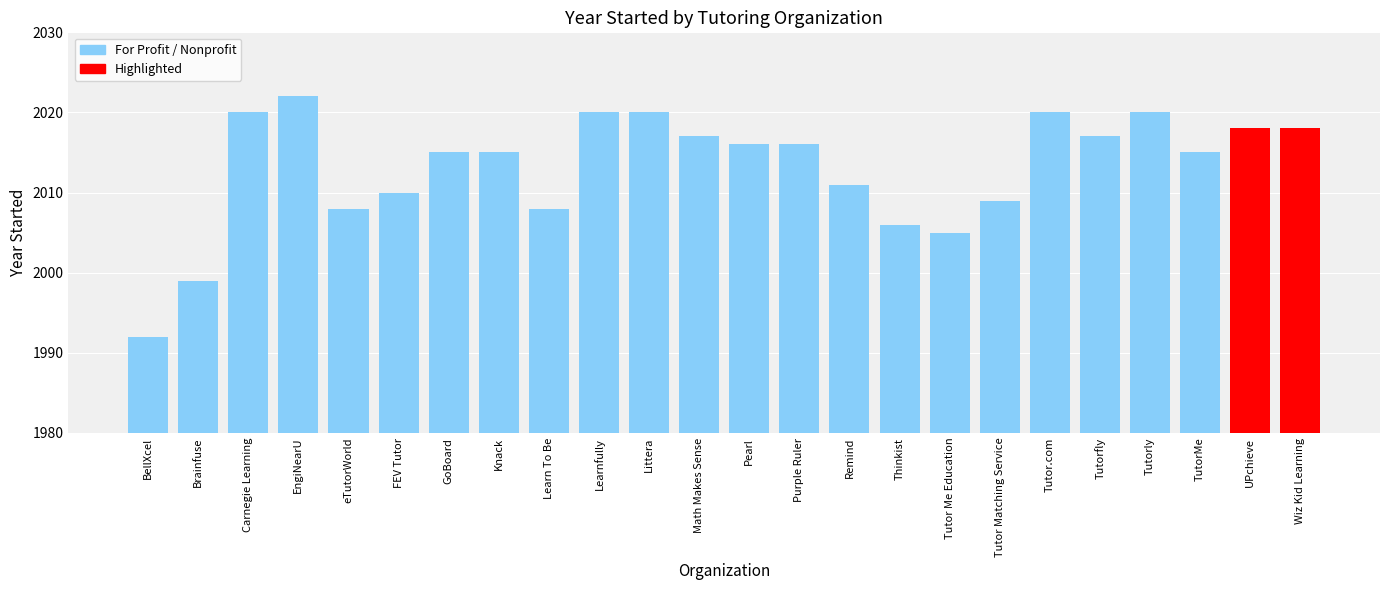

What is the difference between the values at FEV Tutor and Purple Ruler?

6